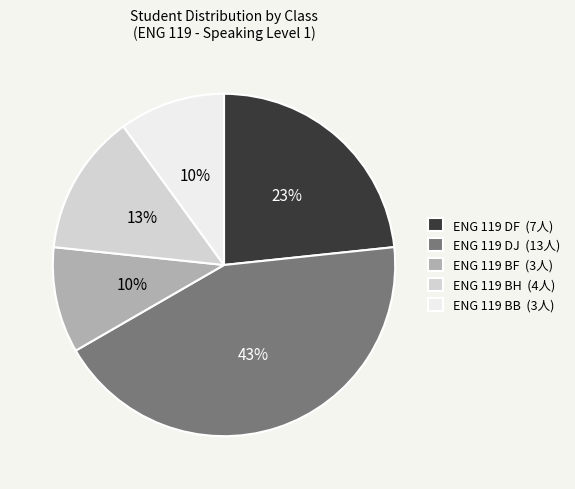

Which has a higher value, ENG 119 DJ (13人) or ENG 119 DF (7人)?

ENG 119 DJ (13人)